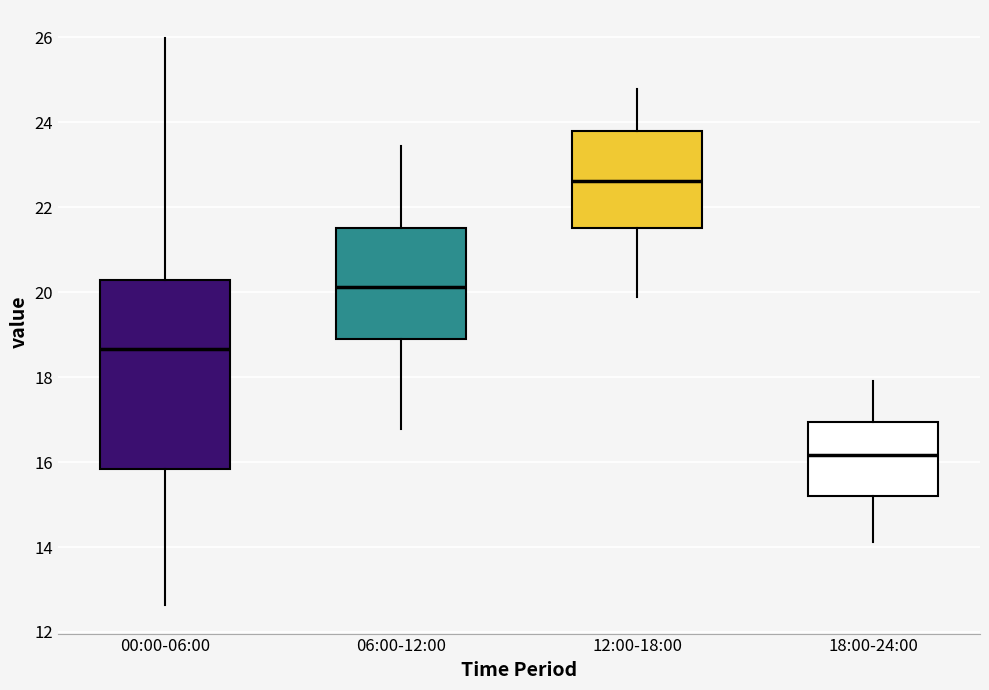

Reading left to right, transcribe this box plot: for each box, give where its median line is, the range the box spans, and where its two whiskers end, as read against the y-axis. The values are not printed on the chart, so give them approximately, as read against the axis.

00:00-06:00: median 18.6, box 15.8 to 20.2, whiskers 12.6 to 26.0
06:00-12:00: median 20.2, box 19.0 to 21.6, whiskers 16.8 to 23.4
12:00-18:00: median 22.6, box 21.6 to 23.8, whiskers 19.8 to 24.8
18:00-24:00: median 16.2, box 15.2 to 17.0, whiskers 14.2 to 18.0